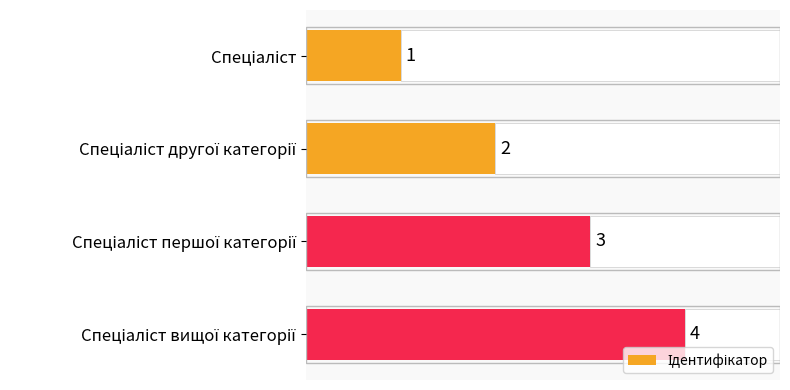

Reading left to right, list all the values displayed in this chart.

1	2	3	4